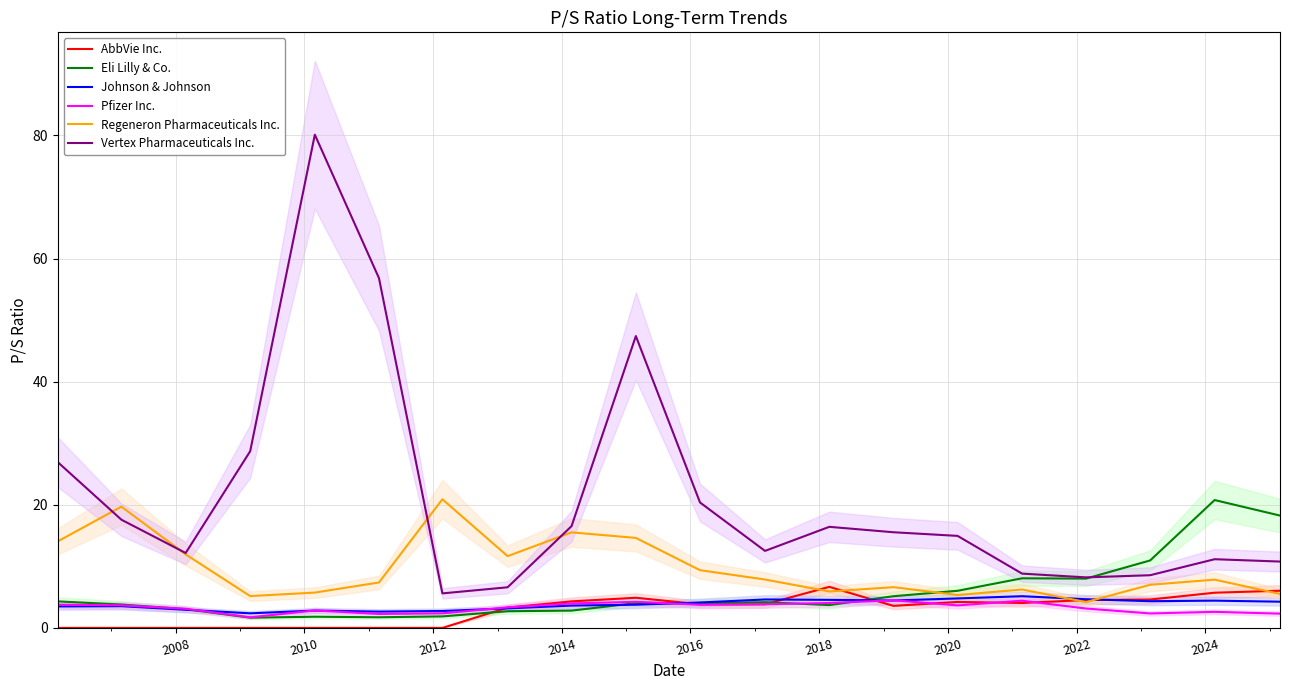

What is the highest value of the Johnson & Johnson series?

5.2